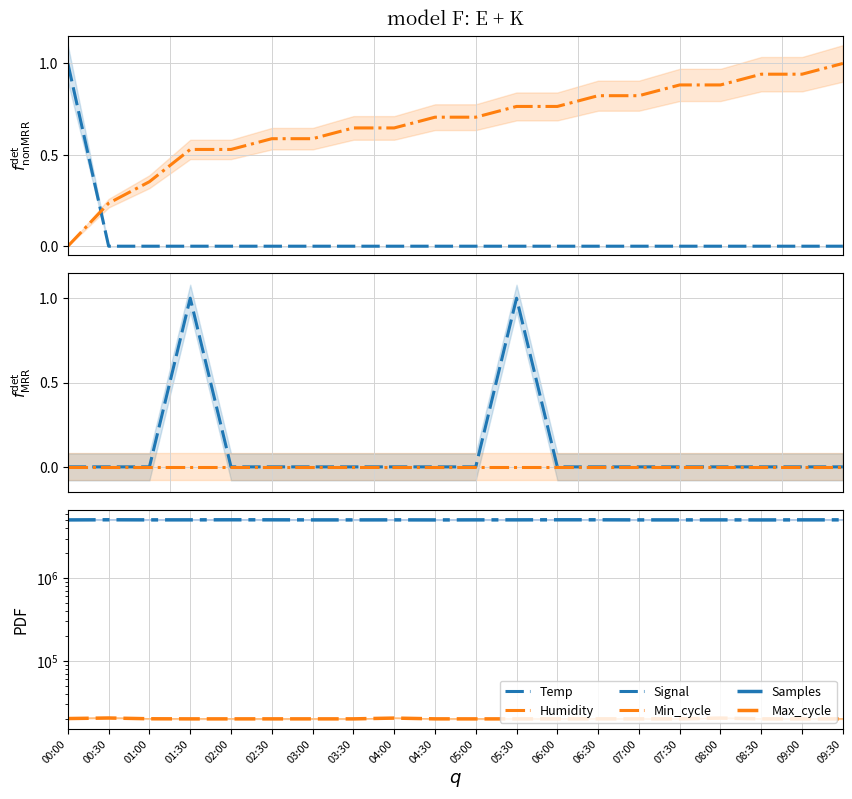

Which series has the widest spread of values?

Samples